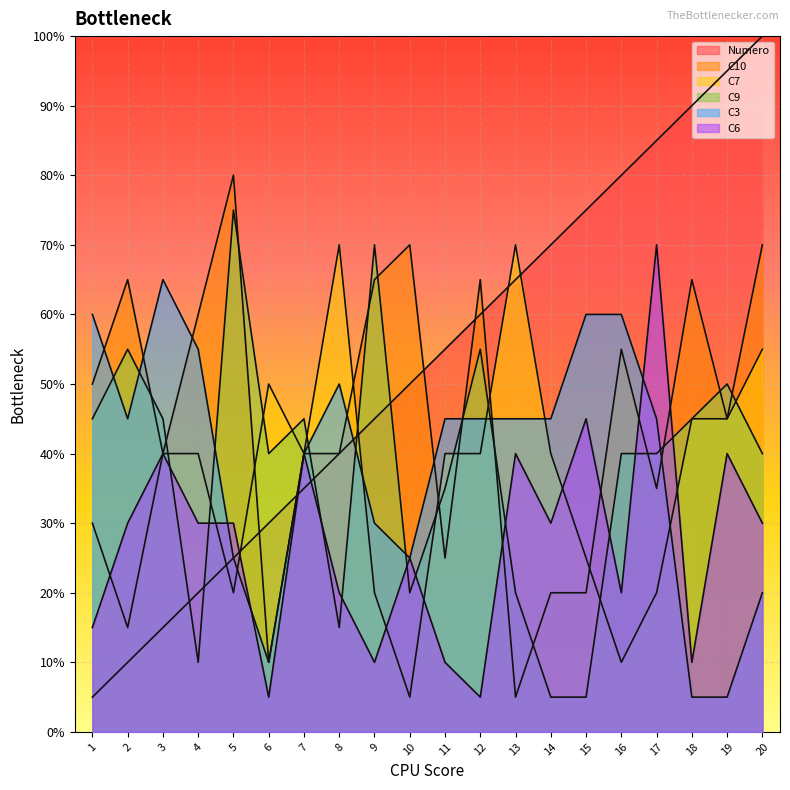

Between 1 and 10, which series saw the biggest shift?

Numero